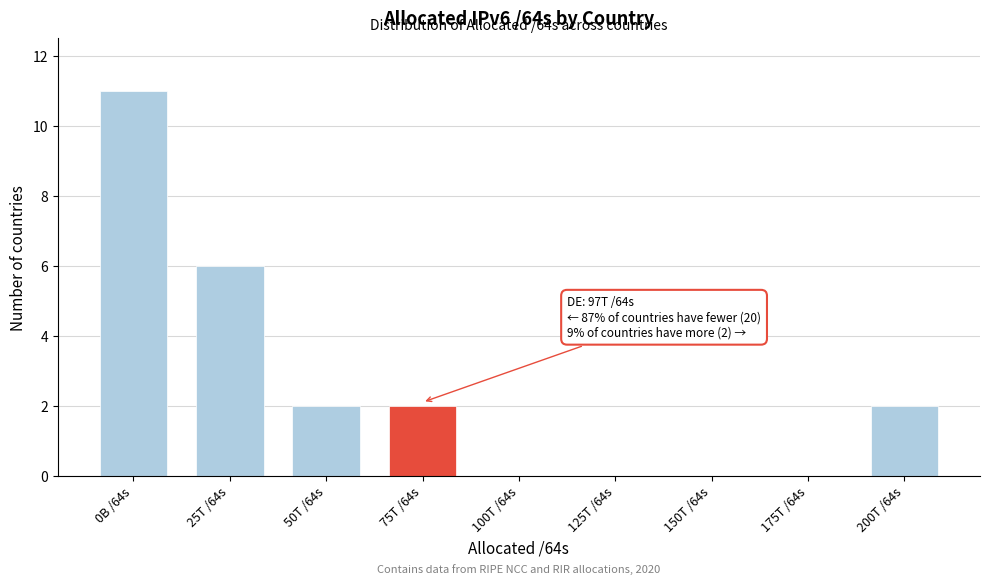

Reading left to right, extract all data points from this chart.

0B /64s=11	25T /64s=6	50T /64s=2	75T /64s=2	100T /64s=0	125T /64s=0	150T /64s=0	175T /64s=0	200T /64s=2